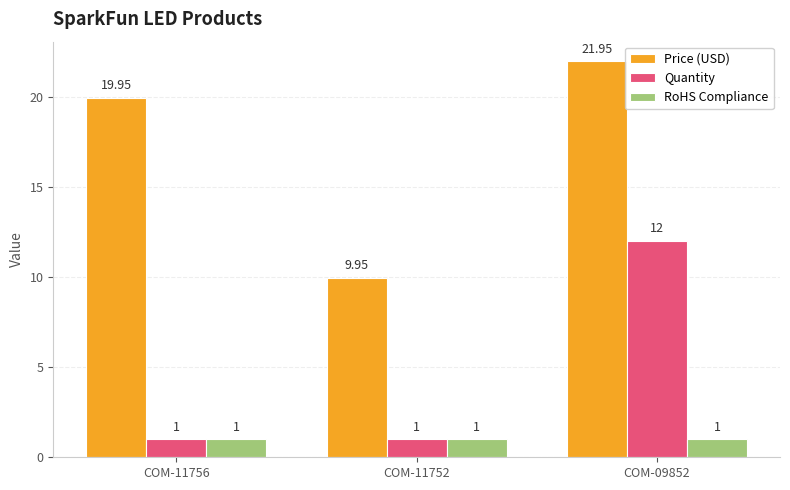

Which series has the largest total across all categories?

Price (USD)